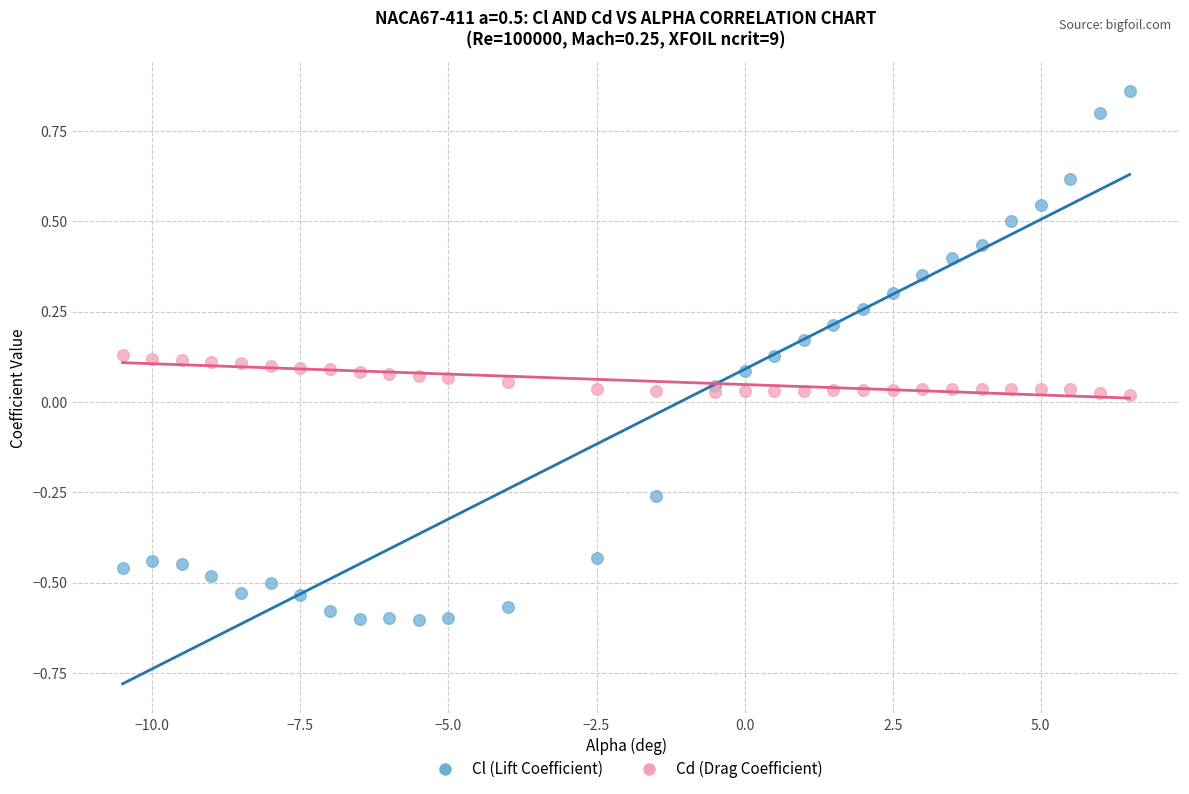

Which series has the largest Y range (max minus min)?

Cl (Lift Coefficient)